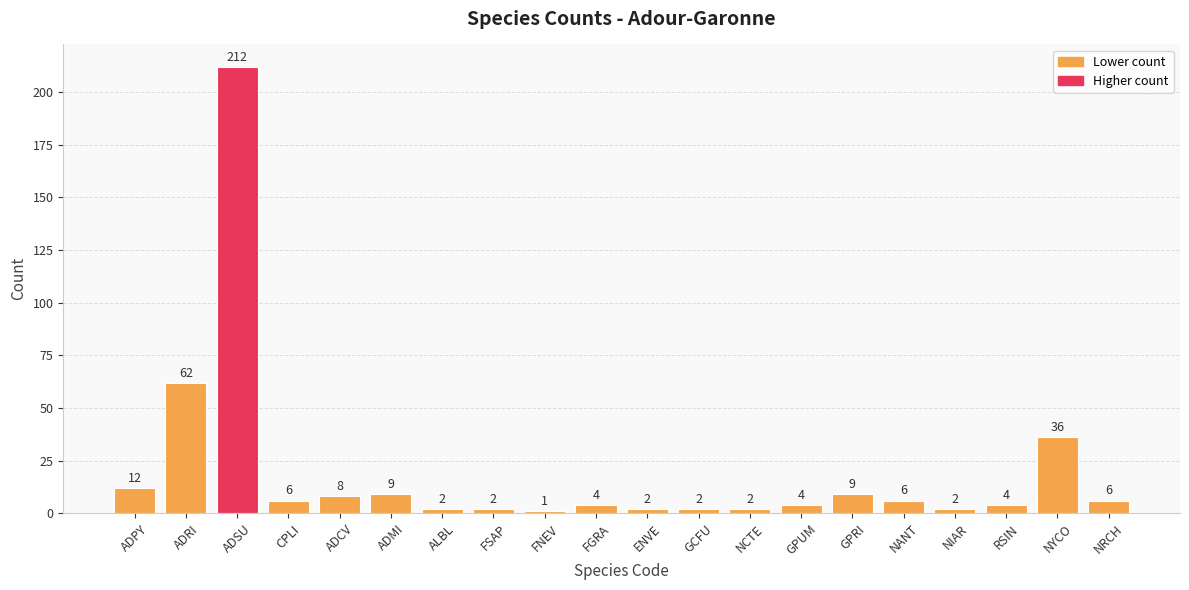

What is the greatest value displayed?

212